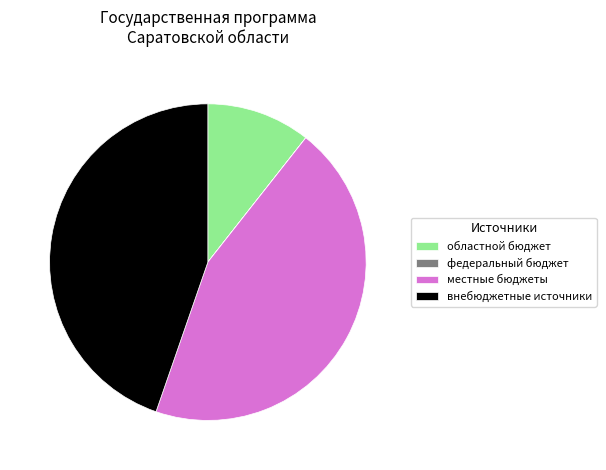

True or false: внебюджетные источники accounts for 45% of the total.

True